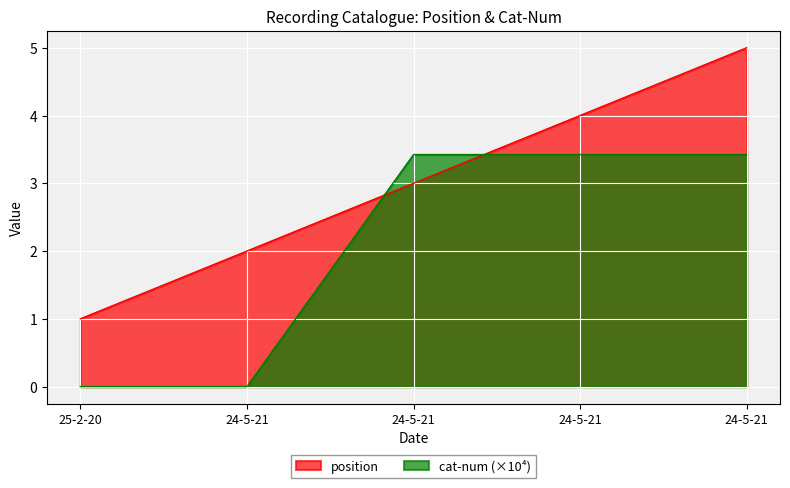

How many values in the cat-num series are below 3?

2